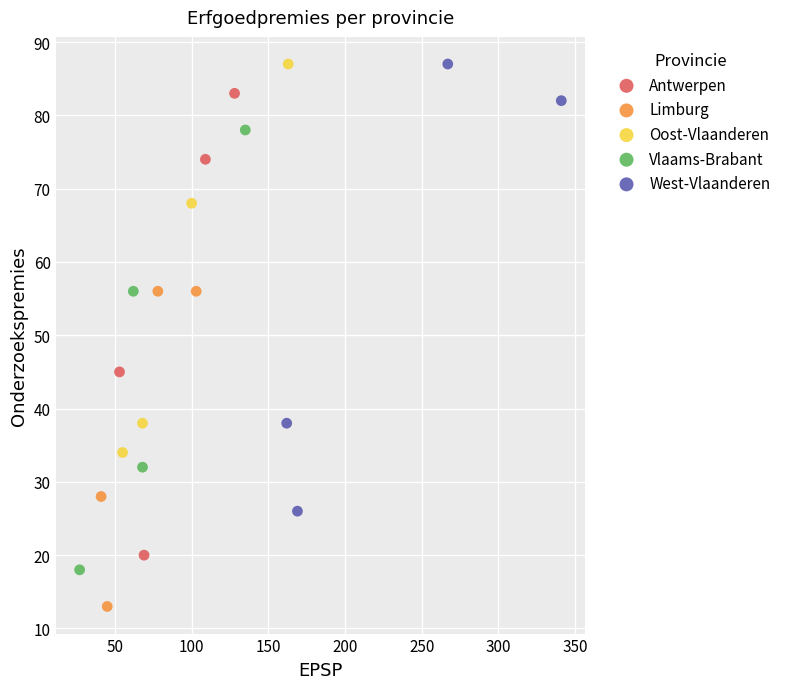

What are all the series names shown in the legend?

Antwerpen, Limburg, Oost-Vlaanderen, Vlaams-Brabant, West-Vlaanderen